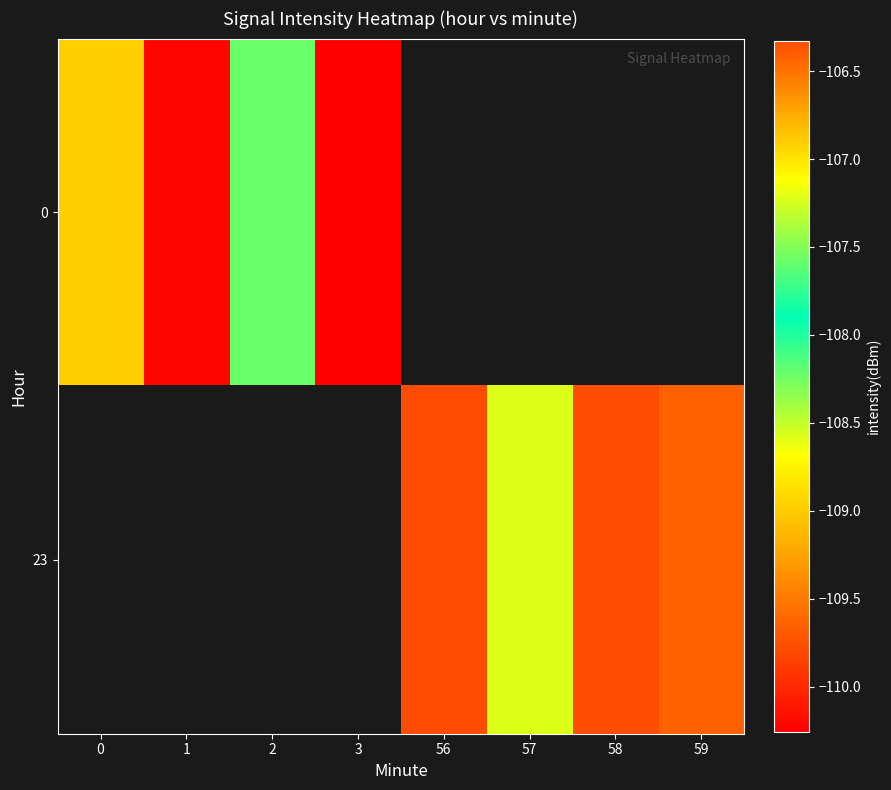

What is the minimum value for 0?

-110.3